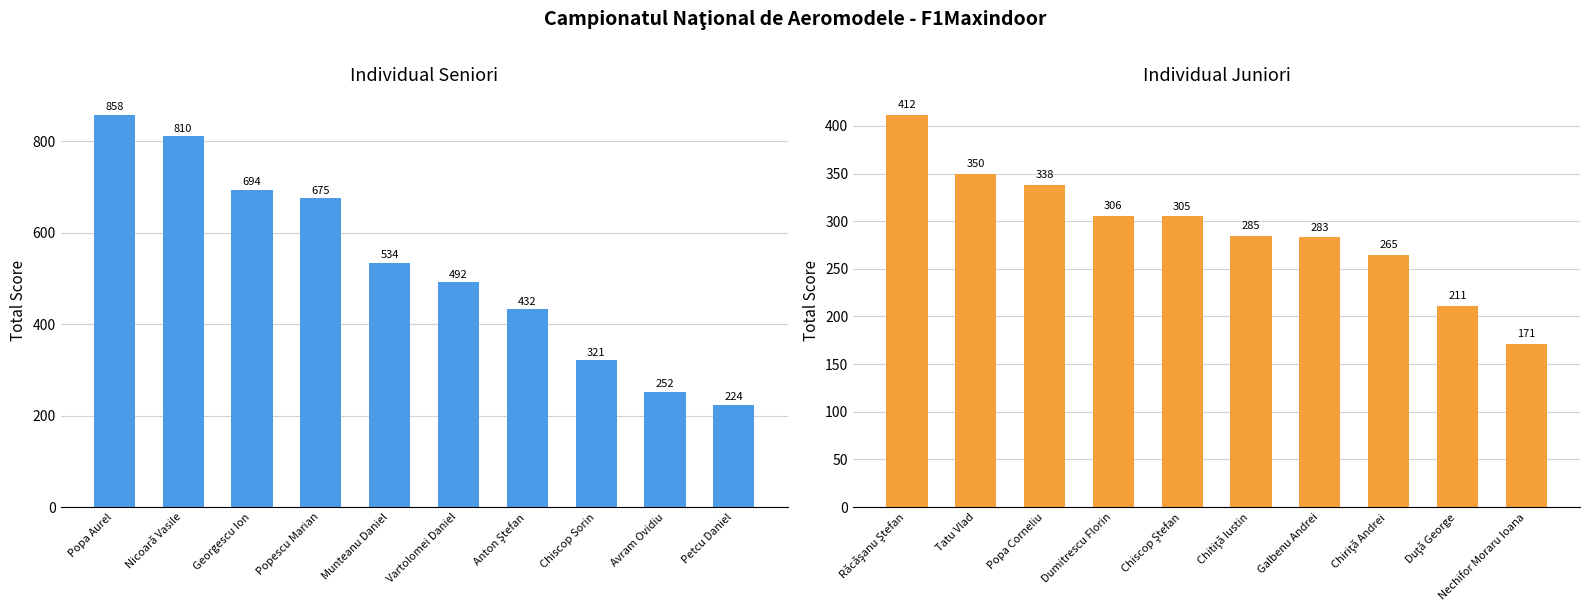

What is the label of the 10th bar from the left?

Petcu Daniel